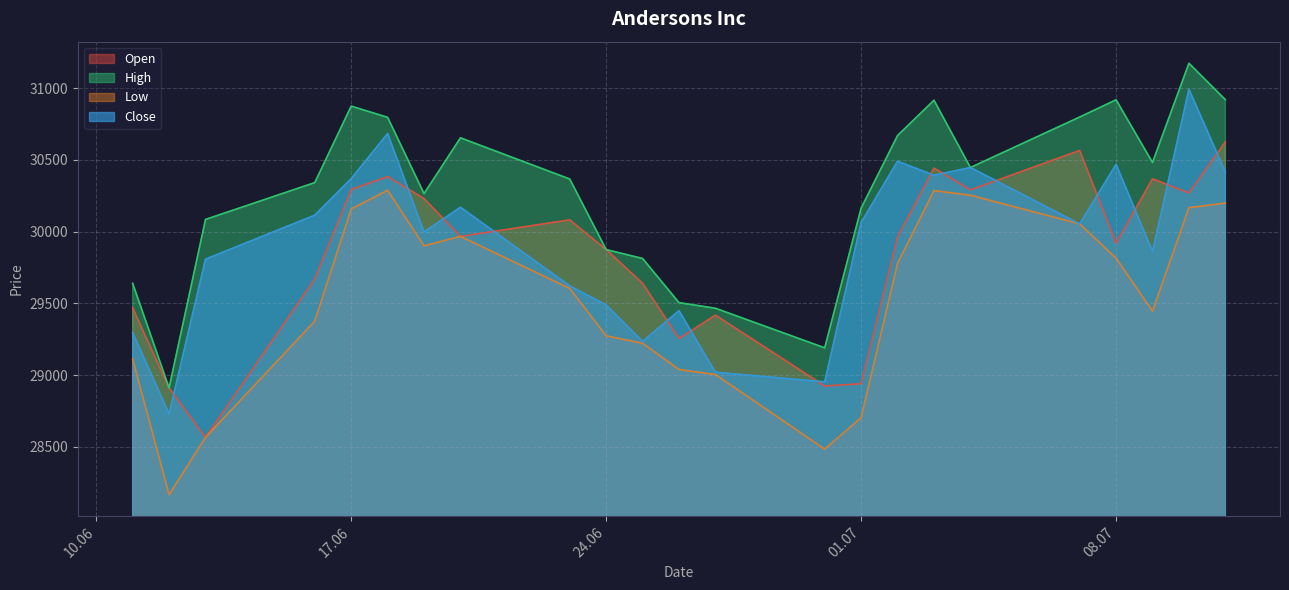

At which label does High first exceed 30367?

17.06